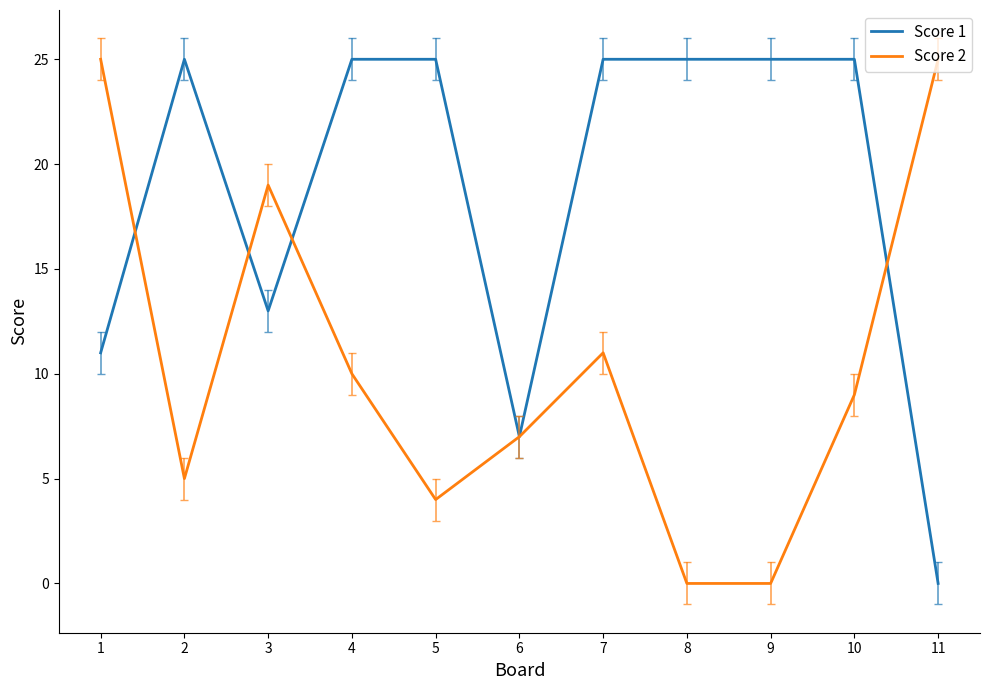

At which label does Score 2 first exceed 9?

1